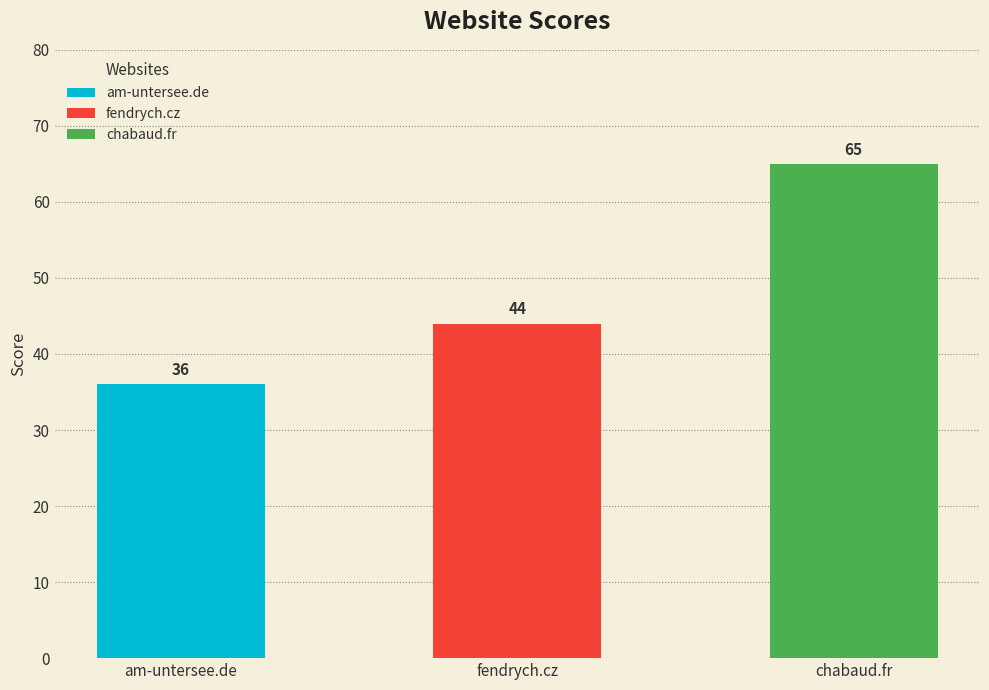

True or false: the data shows 36 at am-untersee.de.

True